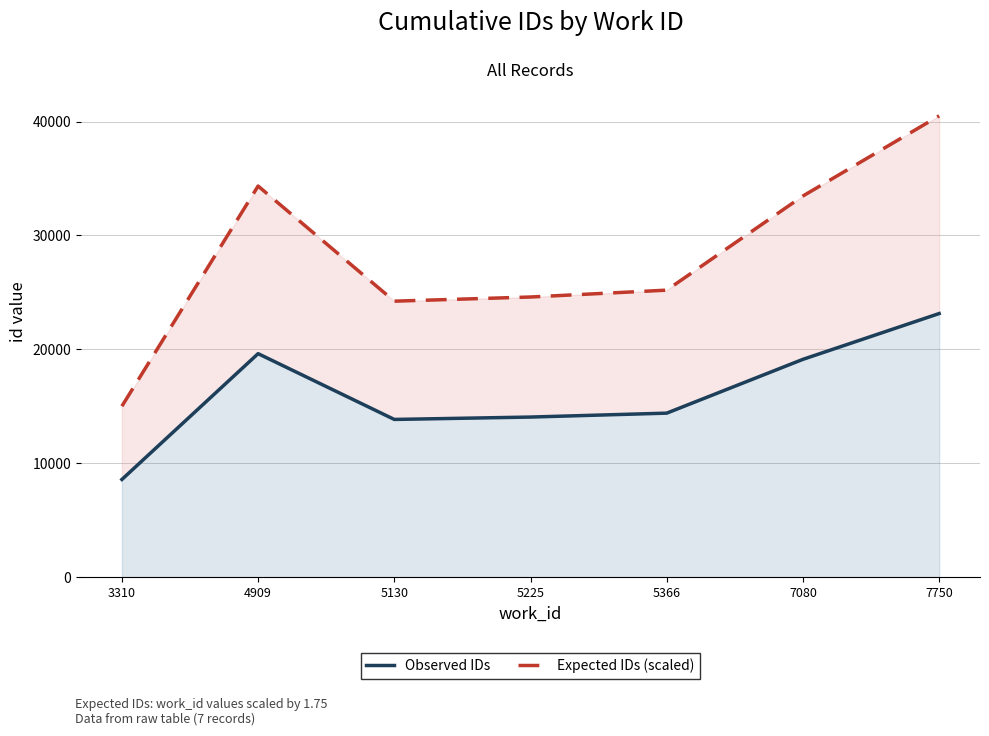

Reading right to left, transcribe all the data shown in this chart.

Observed IDs: 23146.0	19125.0	14400.0	14056.0	13847.0	19624.0	8576.0
Expected IDs (scaled): 40505.5	33468.8	25200.0	24598.0	24232.2	34342.0	15008.0